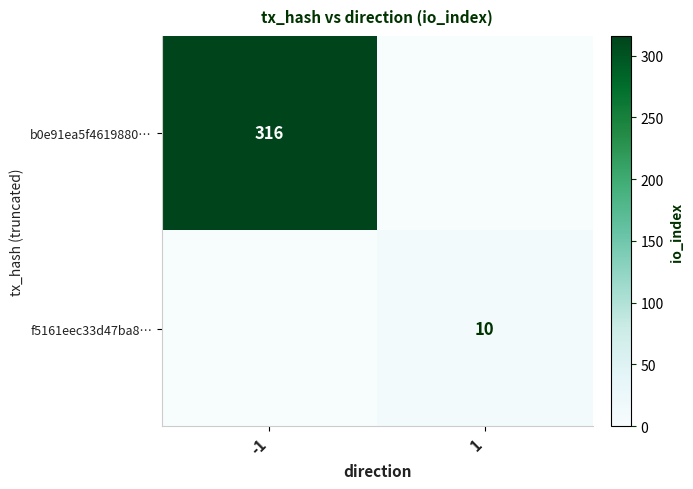

True or false: b0e91ea5f4619880… has a value of 527 at -1.

False